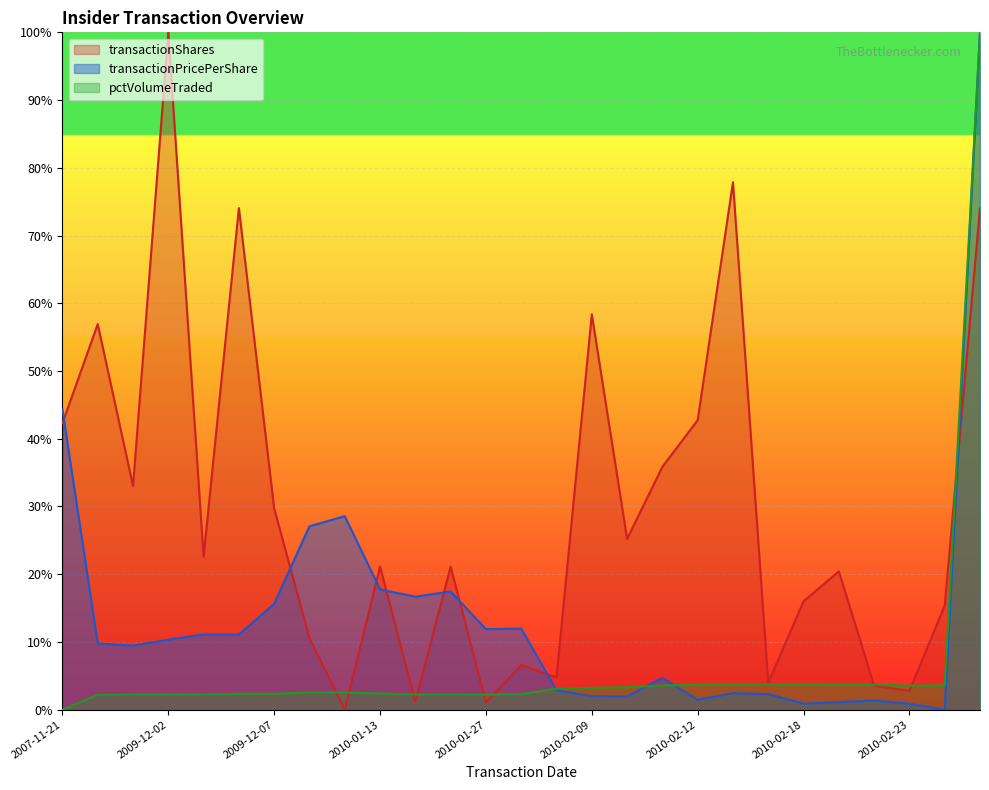

Which series has the largest total across all categories?

transactionShares